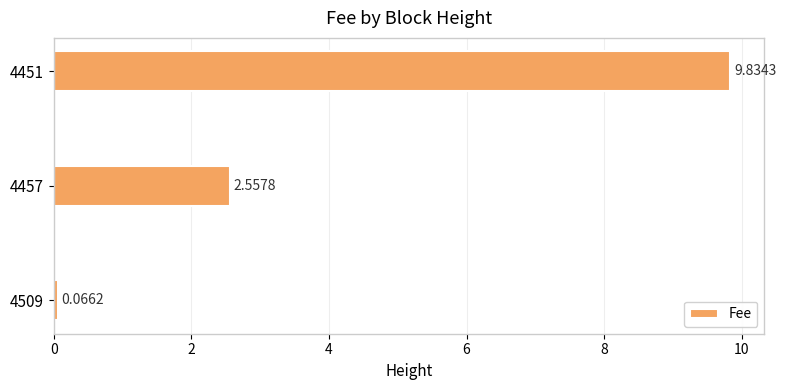

Which has a higher value, 4451 or 4457?

4451